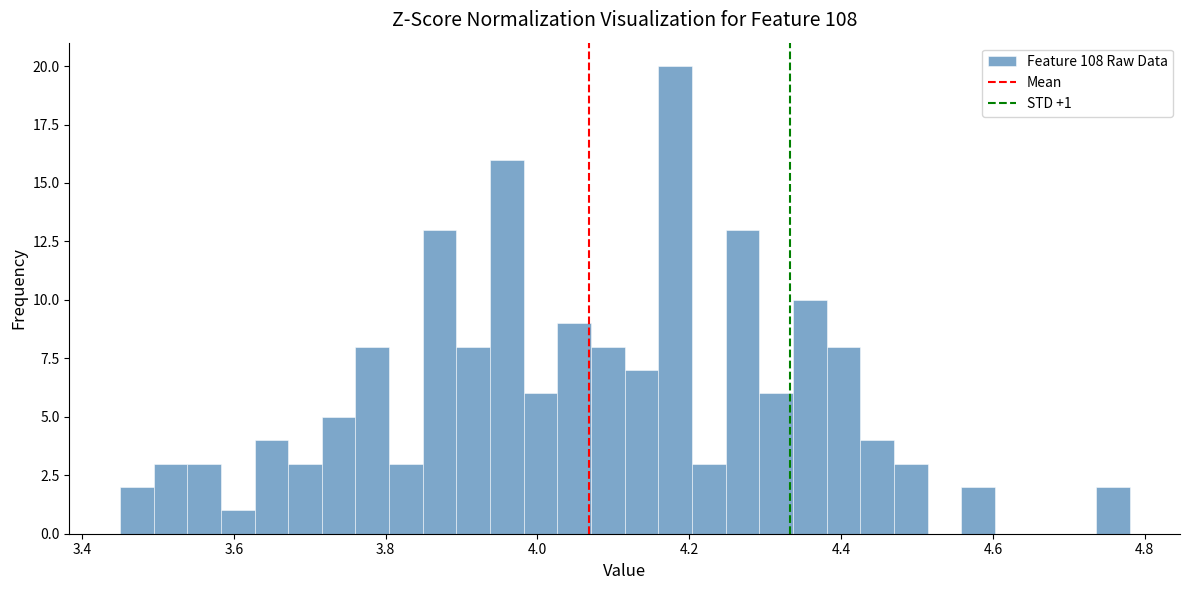

Around what value on the x-axis is the tallest bar? Give the approximate position of its centre, as read against the axis.

4.18